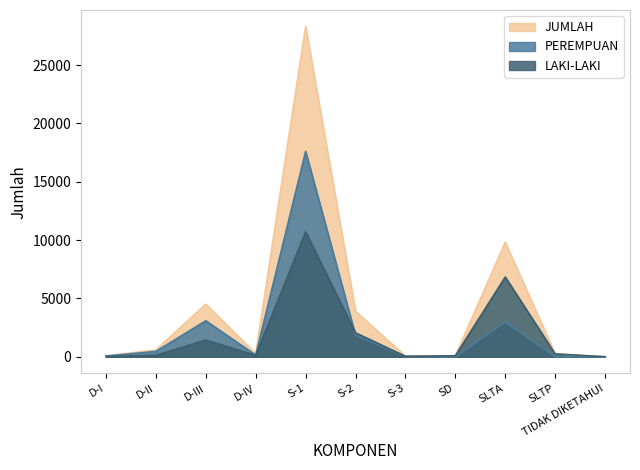

What is the highest value of the PEREMPUAN series?

17595